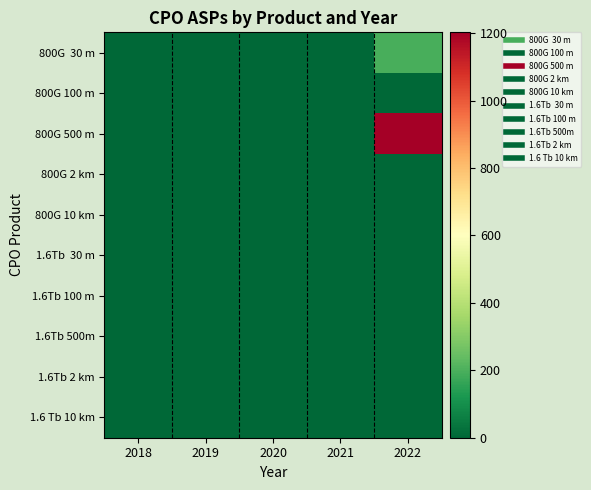

Count the number of categories in the chart.

5